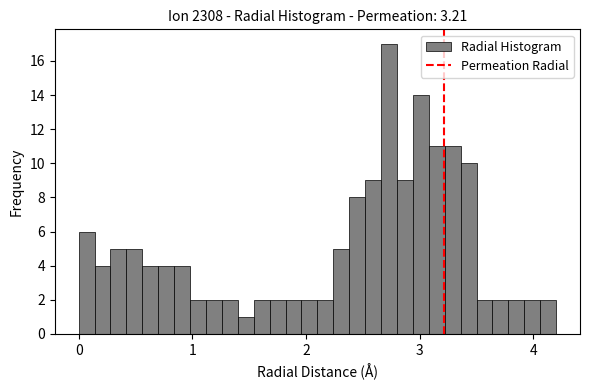

Read against the x-axis, roughly where is the centre of the tallest bar?

2.7